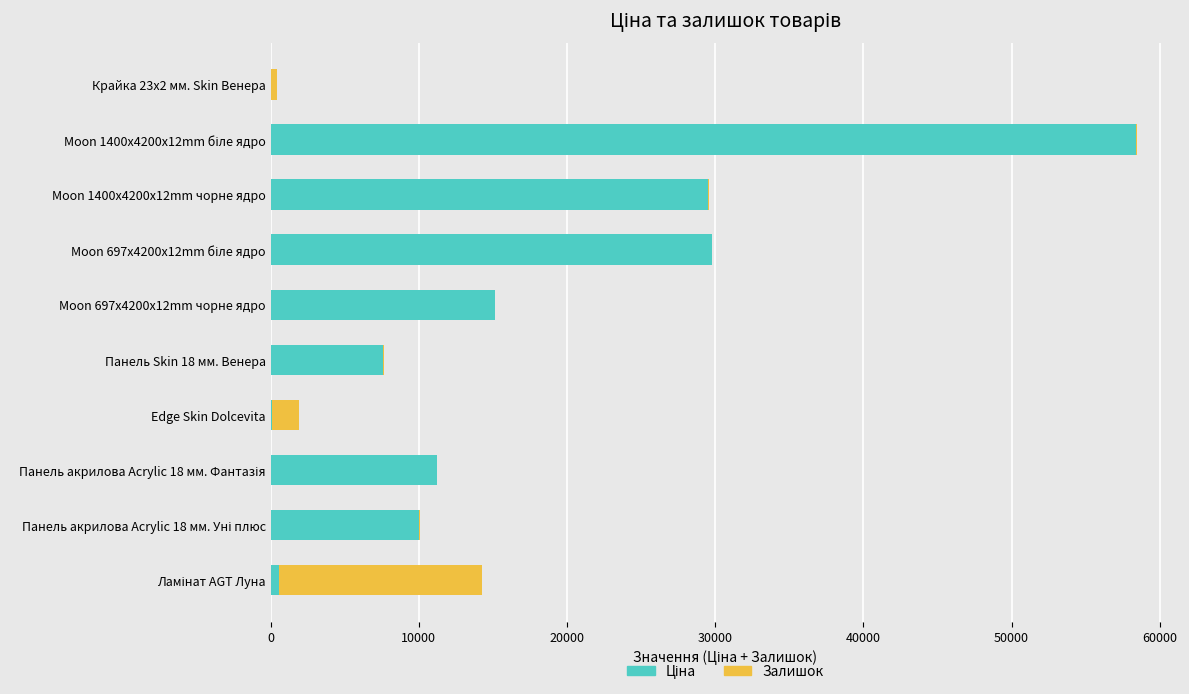

What is the total value across all series at Moon 697x4200x12mm чорне ядро?

15120.0